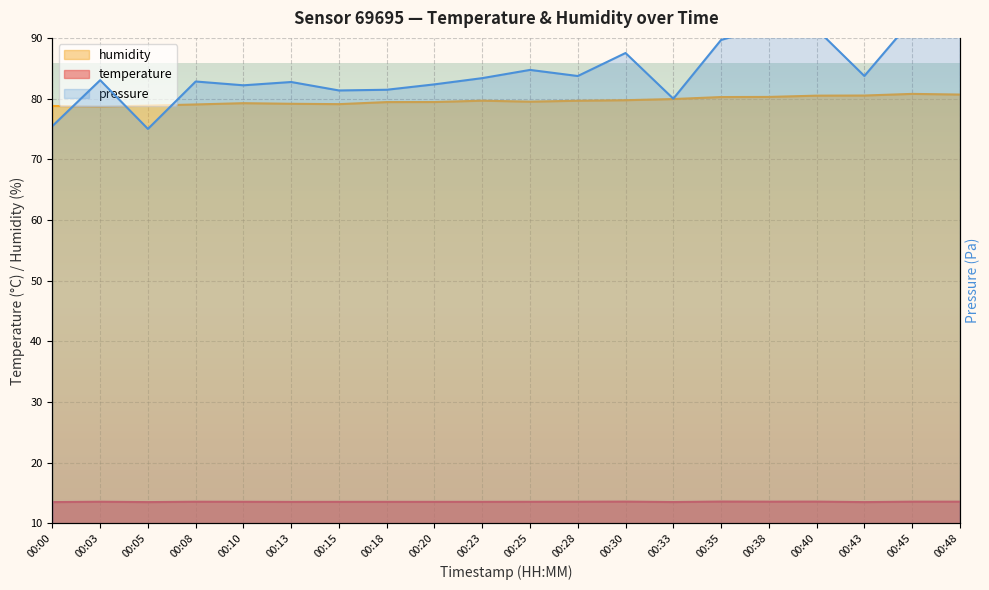

True or false: temperature and humidity intersect in this chart.

False